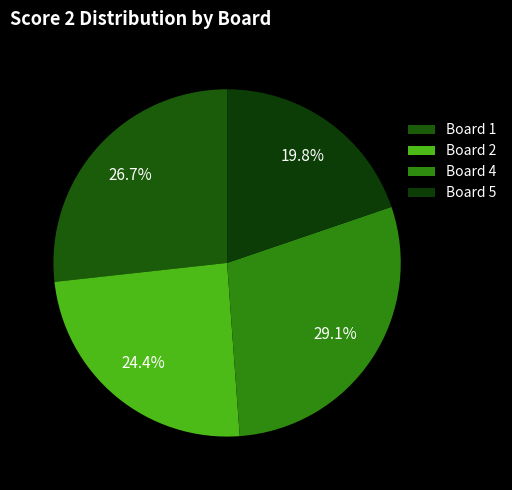

Rank the categories by value from lowest to highest.

Board 5, Board 2, Board 1, Board 4